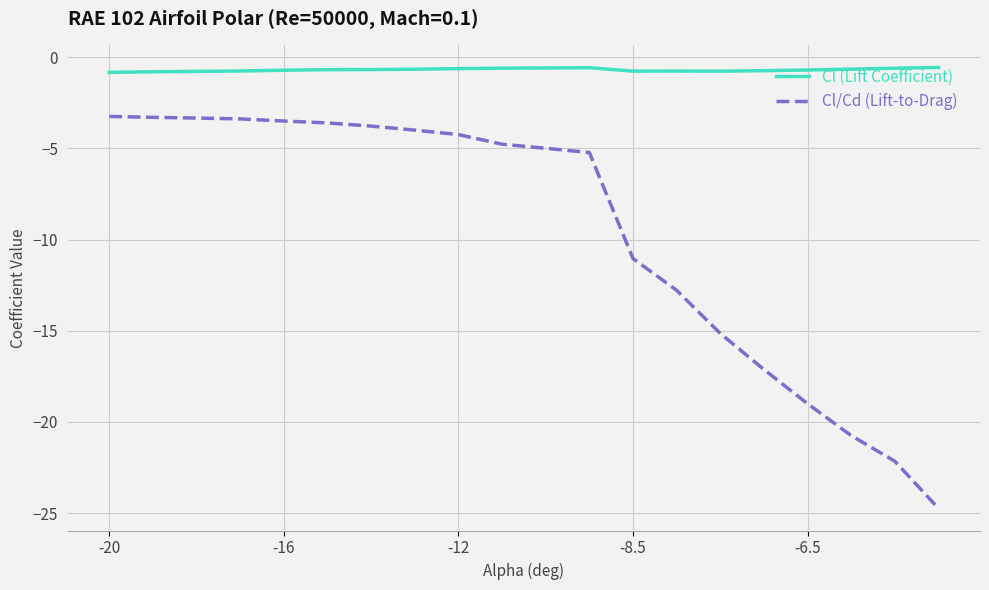

Which series has the widest spread of values?

Cl/Cd (Lift-to-Drag)